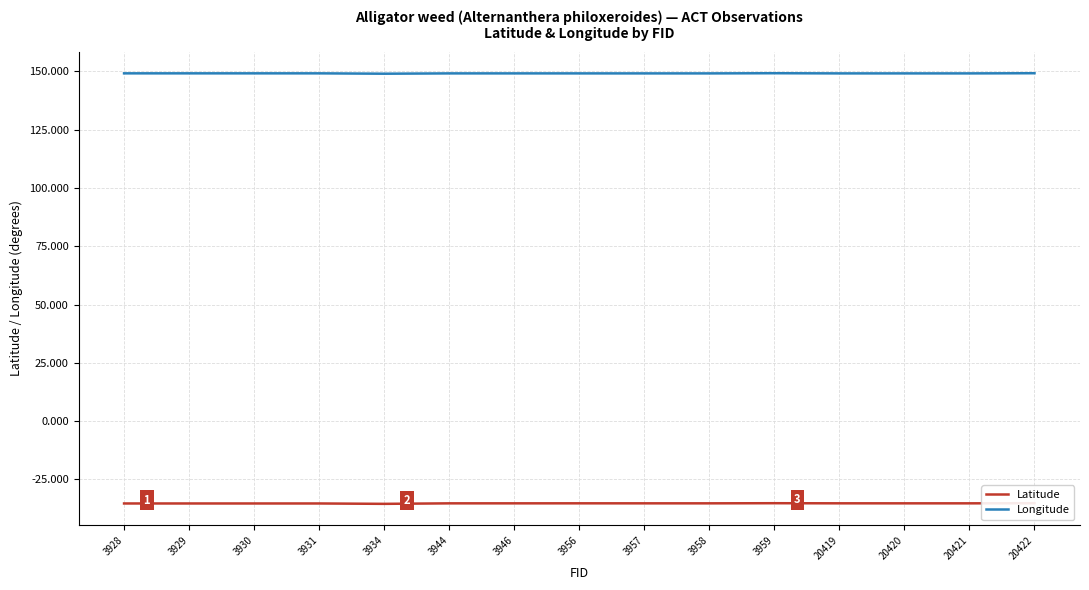

What is the spread (max minus min) of values at 3931?

184.4